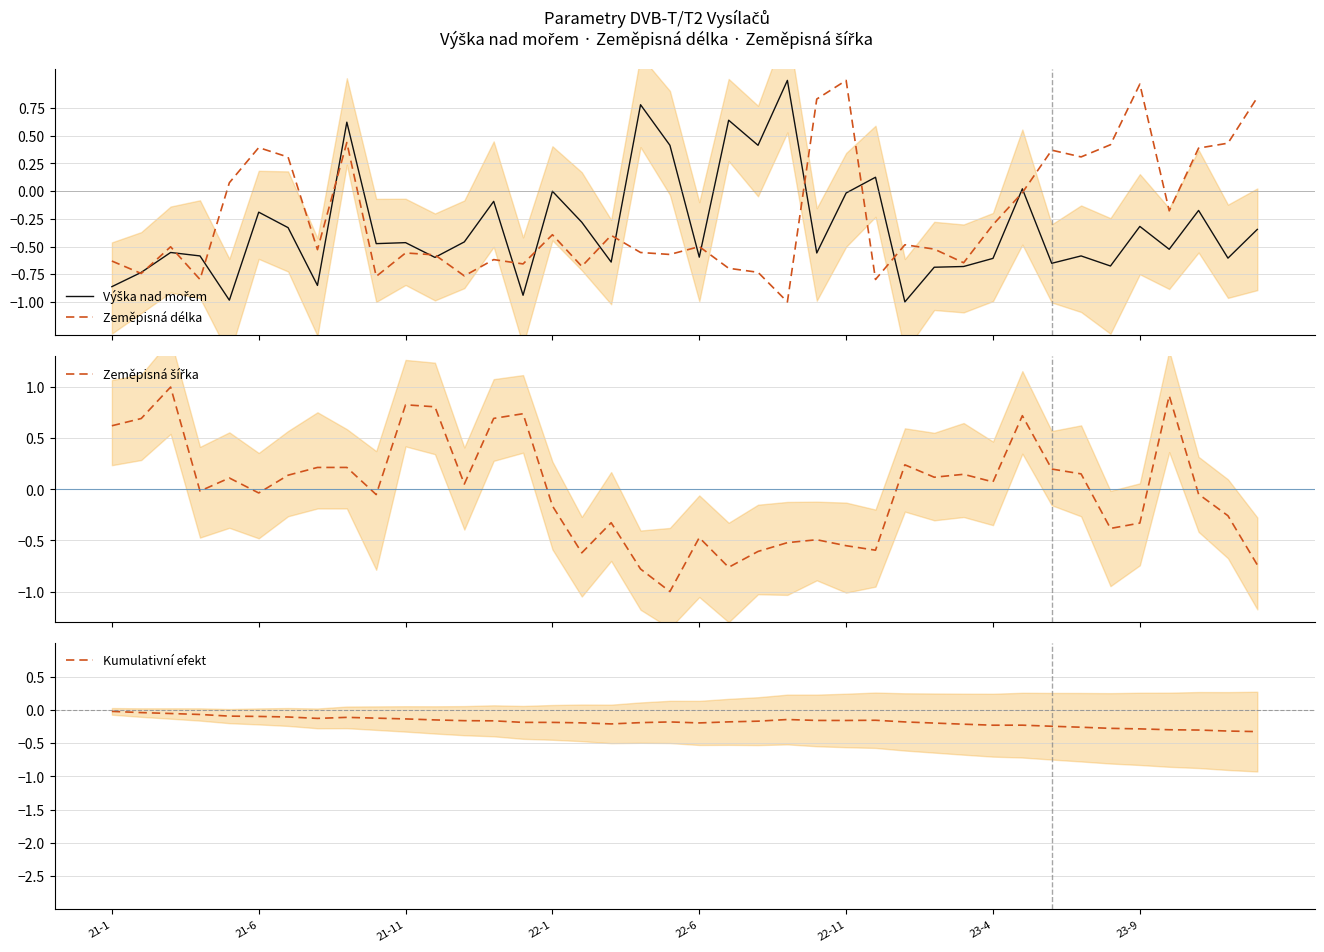

True or false: Zeměpisná šířka and Zeměpisná délka intersect in this chart.

True